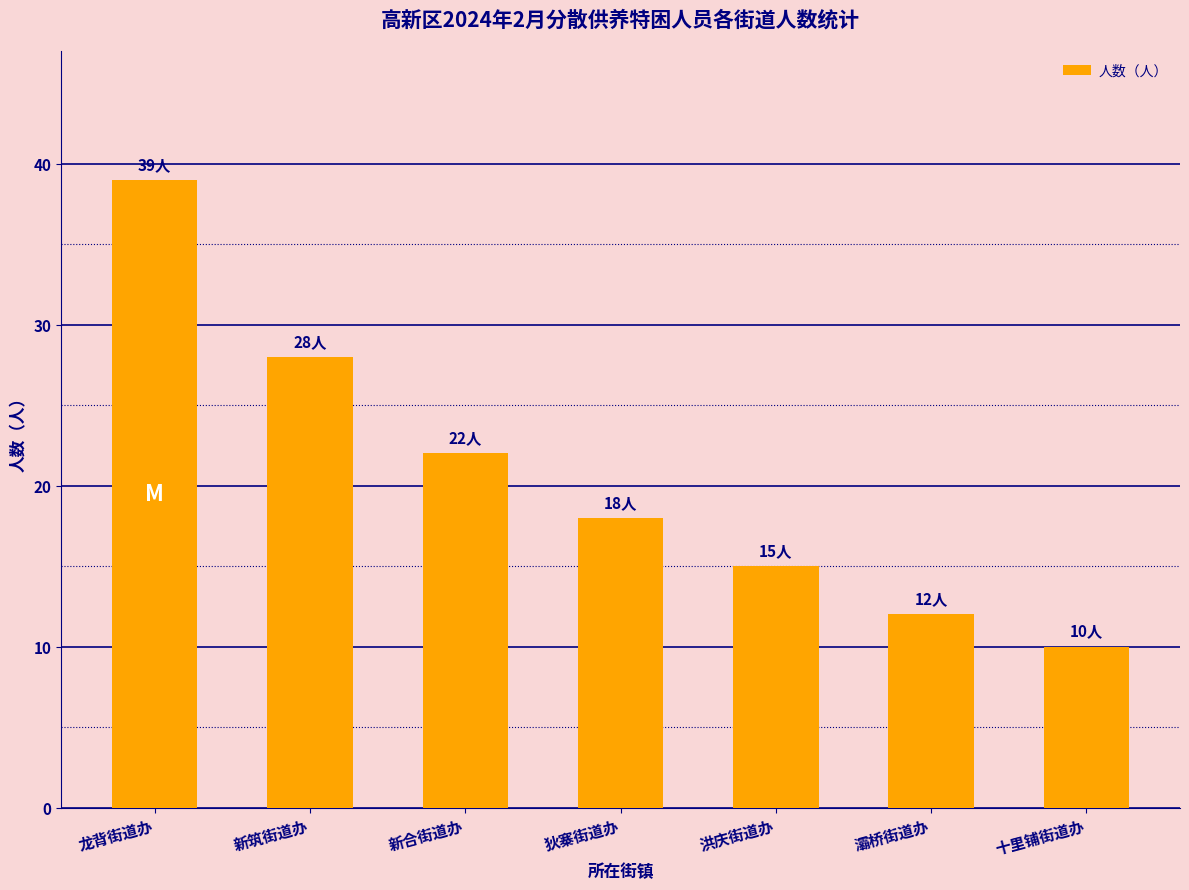

Which has a higher value, 新合街道办 or 十里铺街道办?

新合街道办